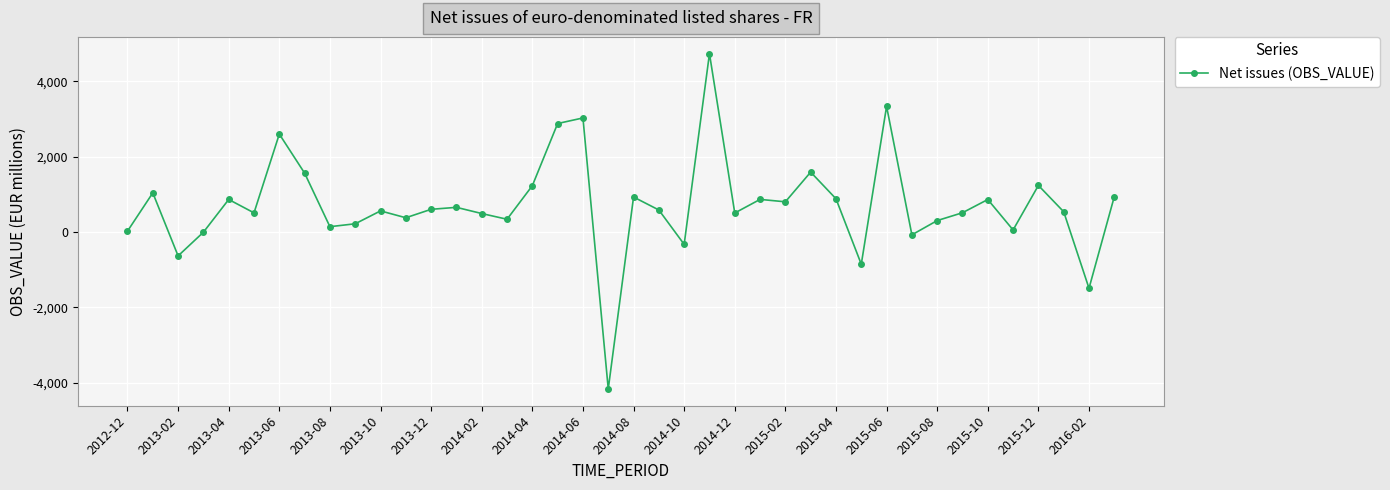

What is the maximum value shown in the chart?

4732